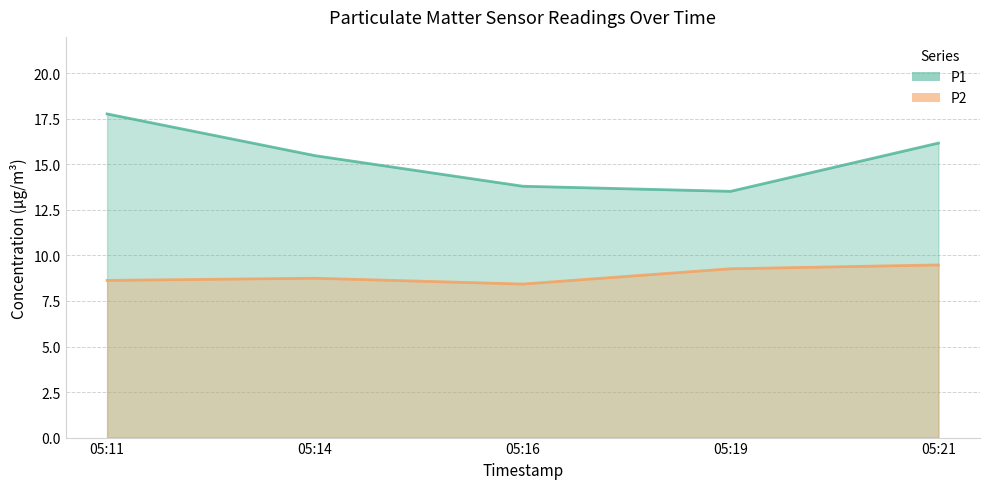

What is the lowest value of the P2 series?

8.4